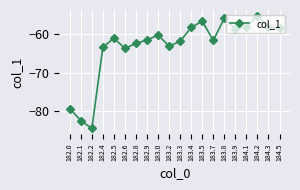

What is the sum of the values at 183.3 and 182.1?

-144.3